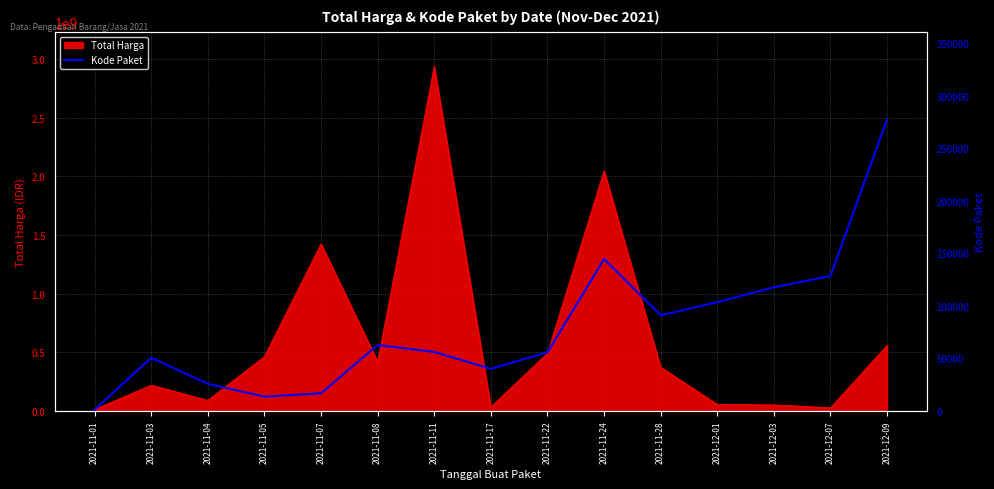

How many interior local peaks (higher than both neighbors) does the data have?

3